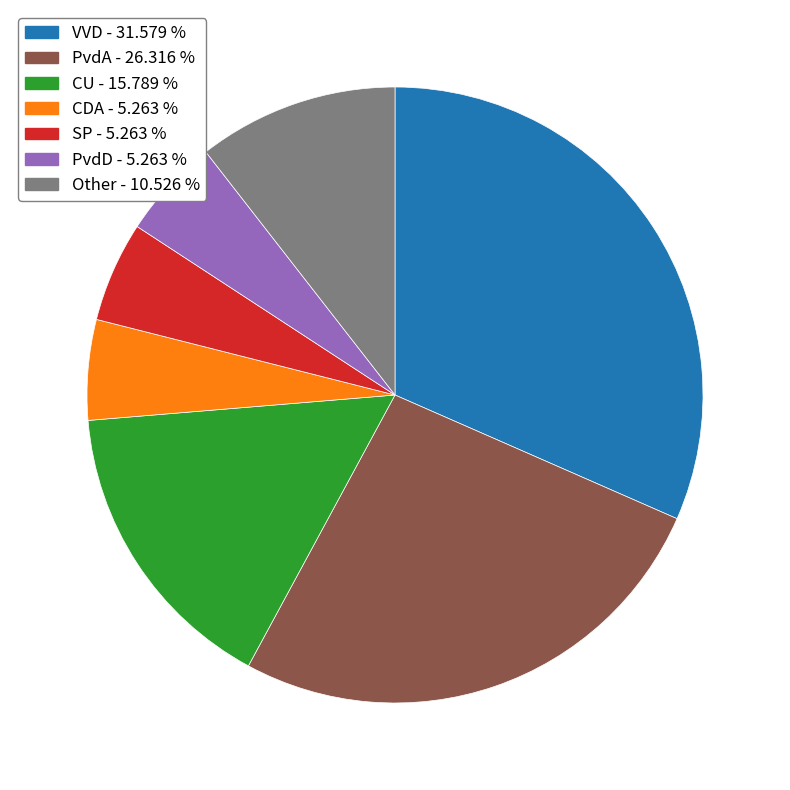

Which category has the biggest portion of the pie?

VVD